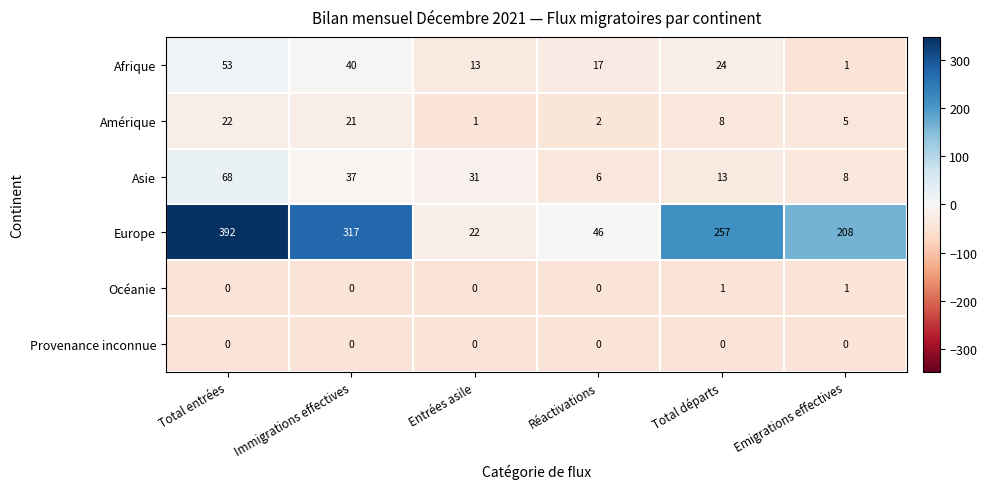

List the series in order of their peak value, lowest first.

Provenance inconnue, Océanie, Amérique, Afrique, Asie, Europe